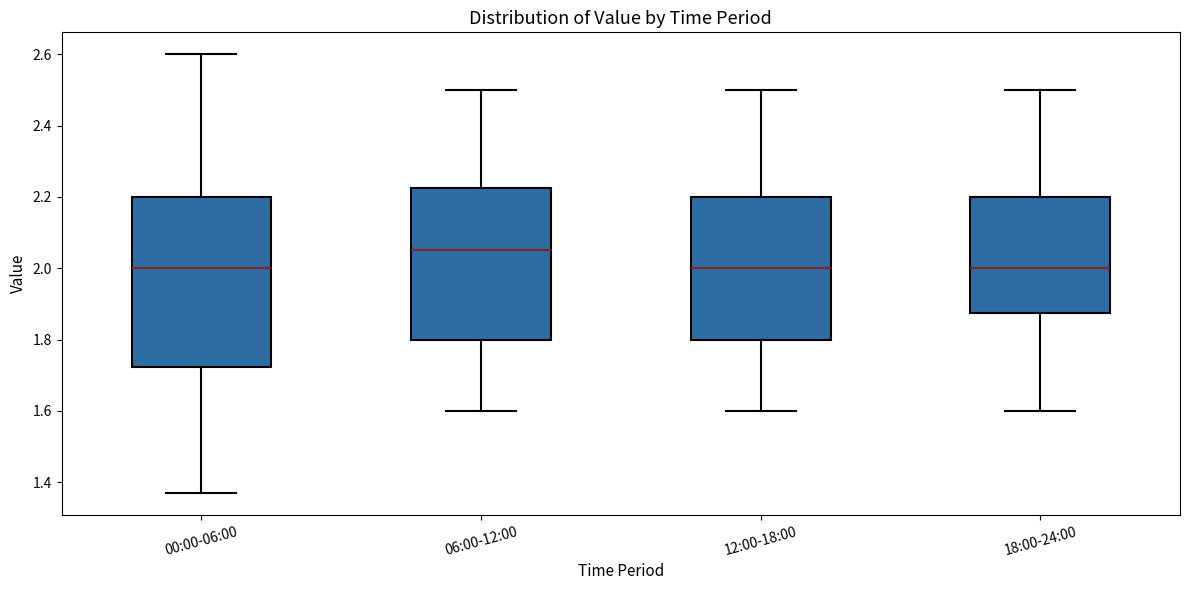

Which box is the tallest, from its lower edge to its upper edge?

00:00-06:00